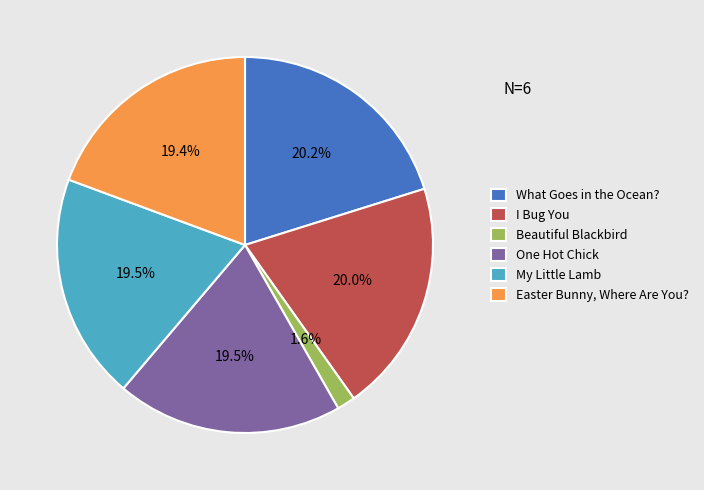

Does I Bug You account for over 50% of the chart?

No